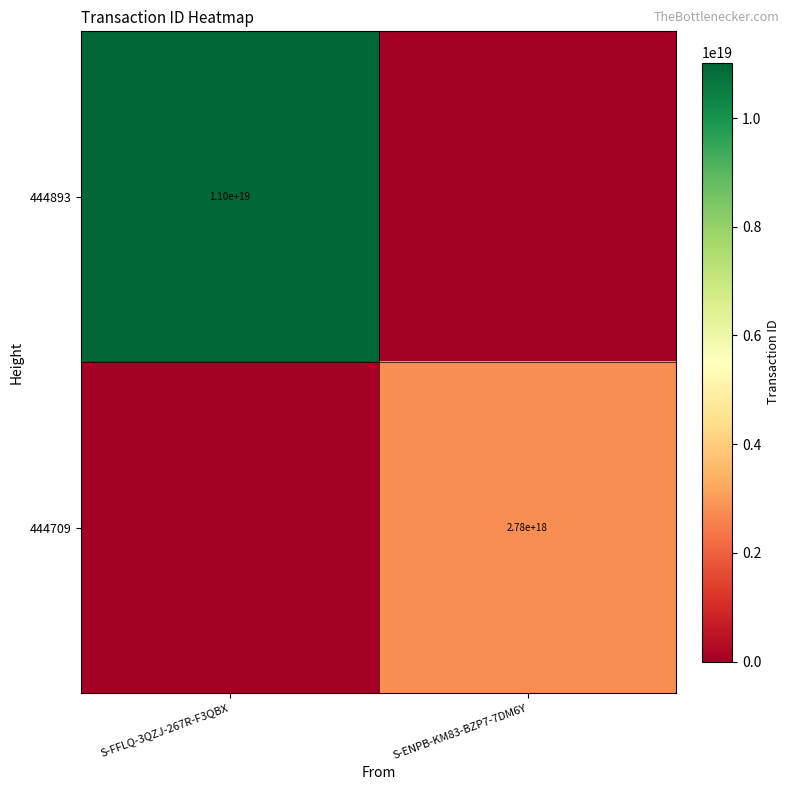

The 444893 series shows 6250701086568646656 at S-FFLQ-3QZJ-267R-F3QBX. True or false?

False